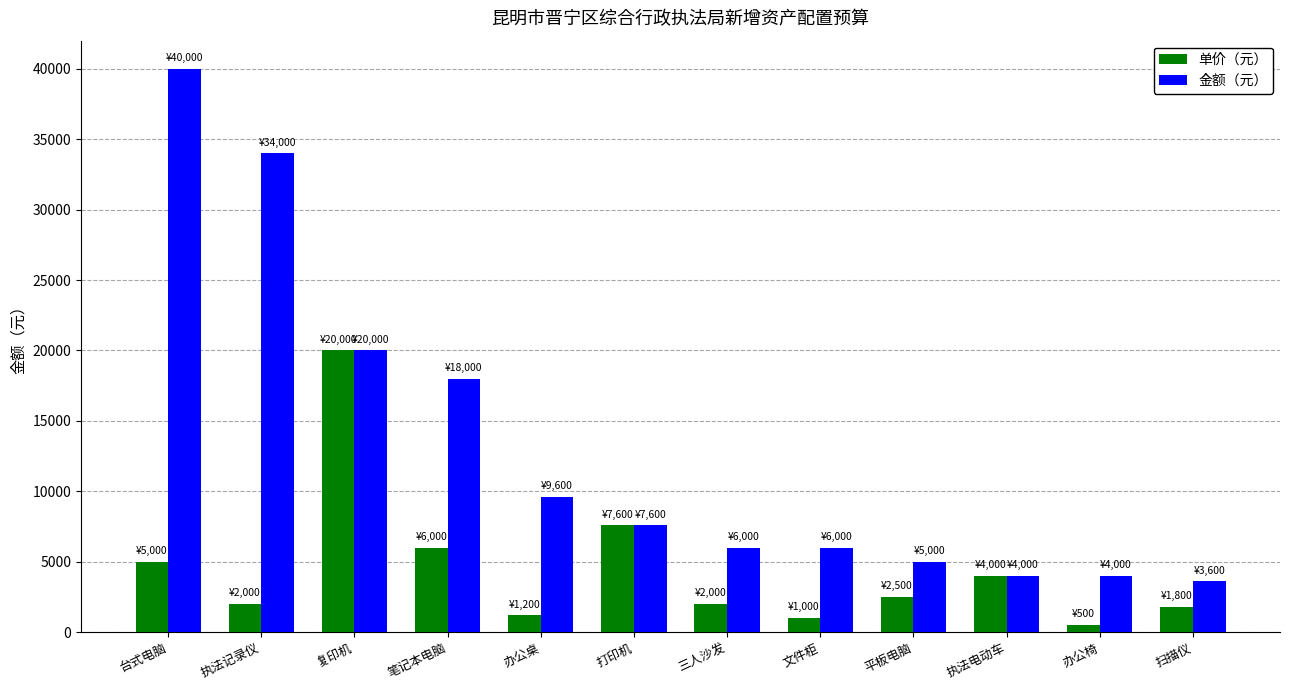

What position from the right is 文件柜?

5